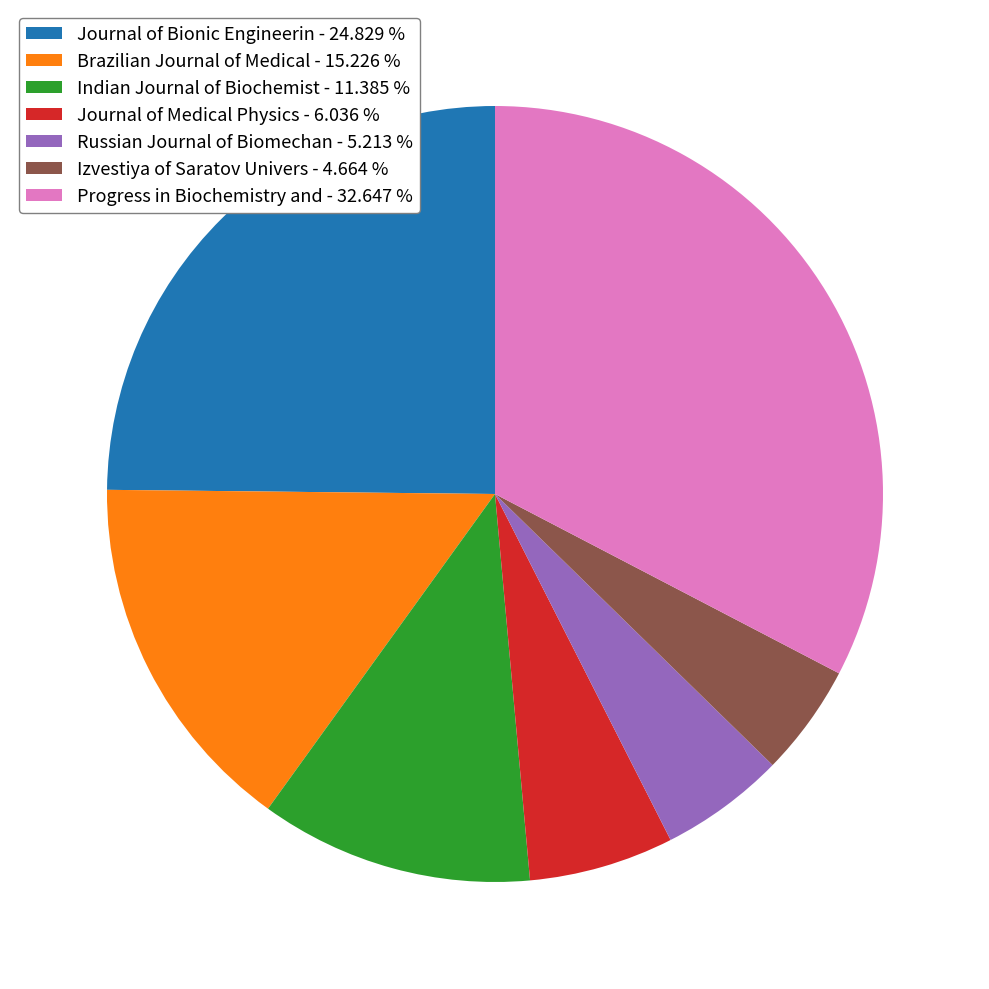

What is the smallest slice in the pie chart?

Izvestiya of Saratov Univers - 4.664 %